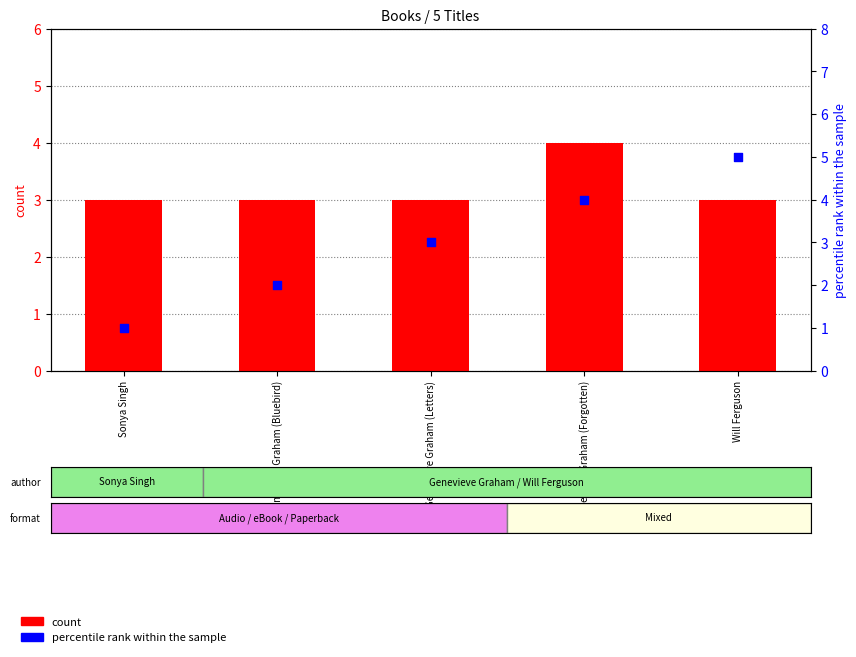

What are all the series names shown in the legend?

count, percentile rank within the sample